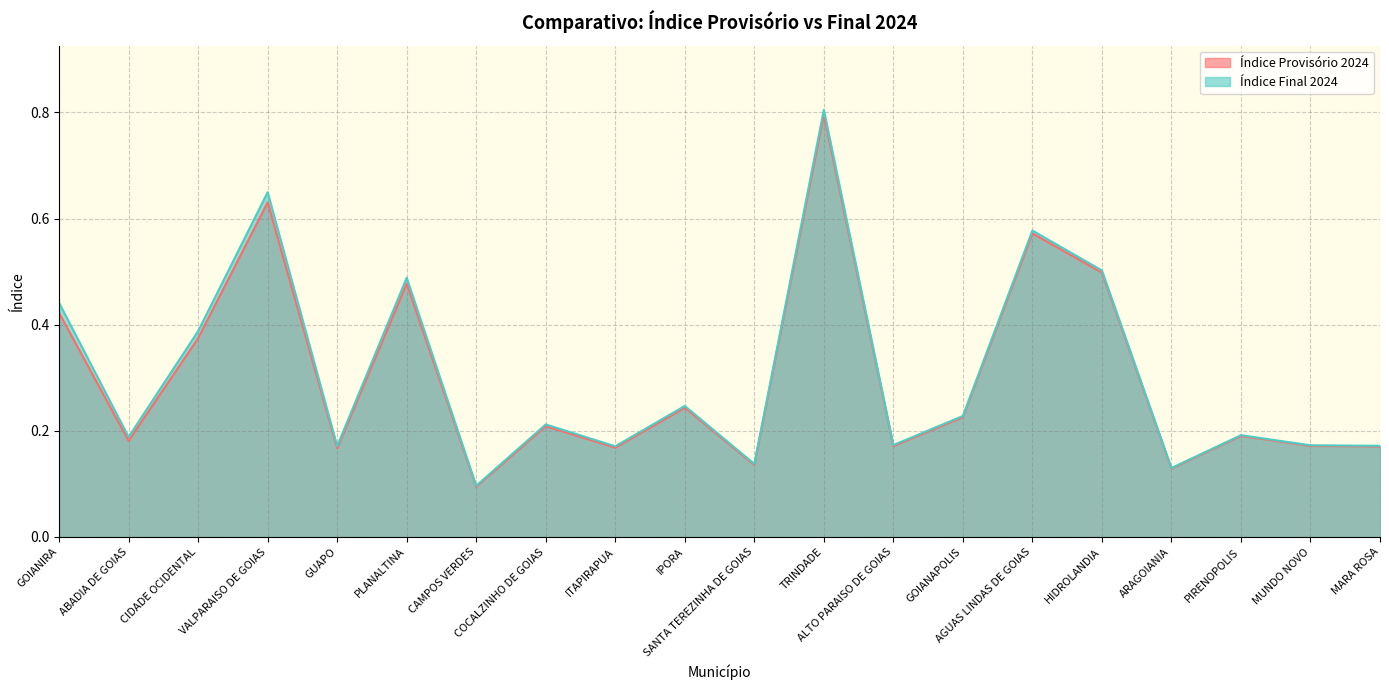

Count the number of categories in the chart.

20